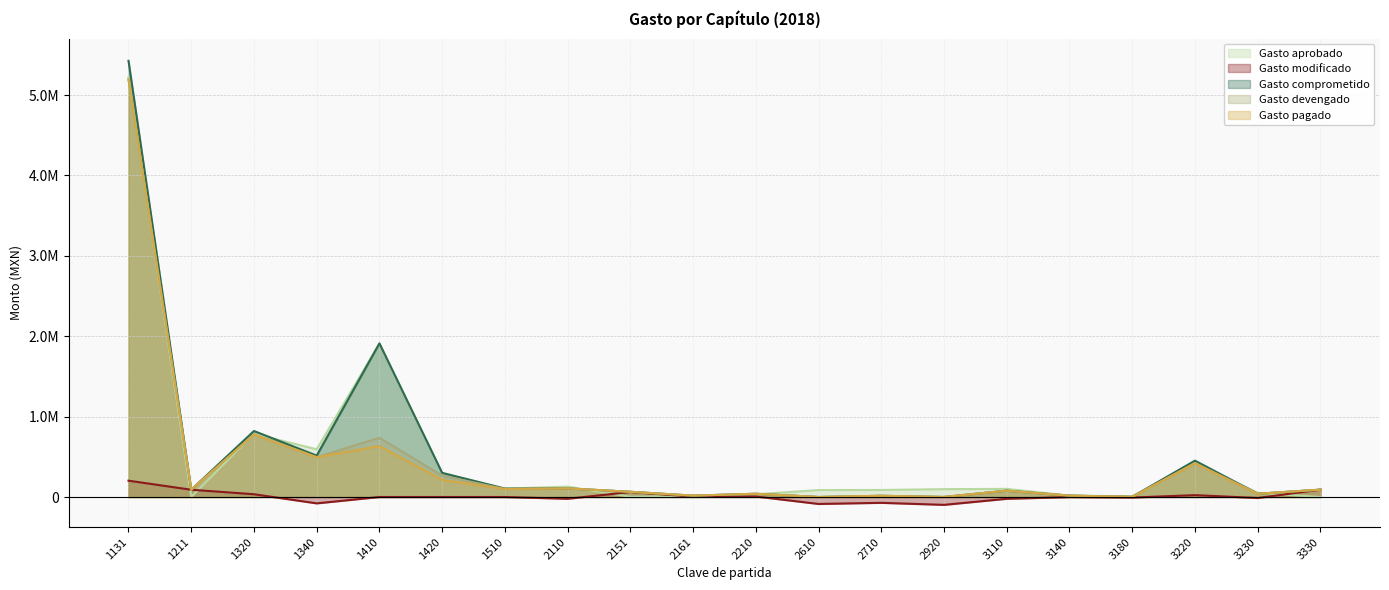

True or false: Gasto pagado has a value of 15145.5 at 2710.

True